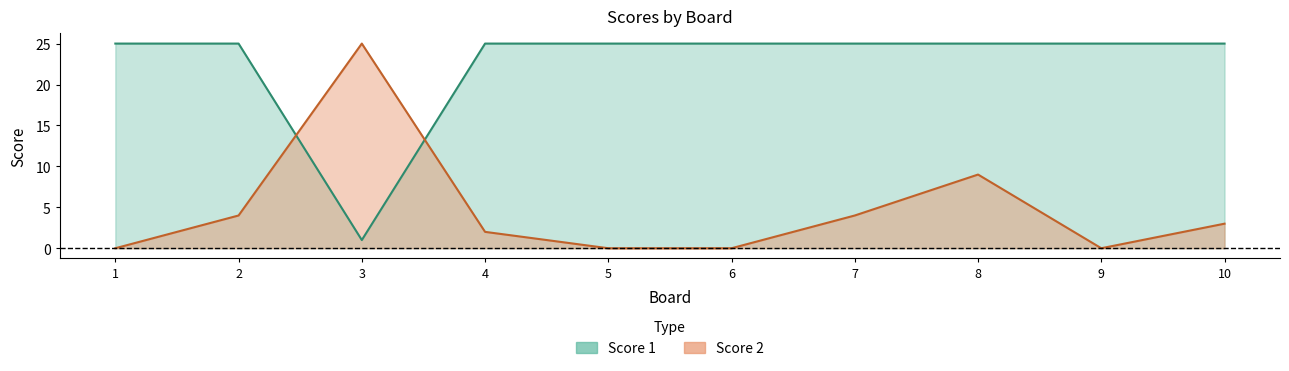

True or false: Score 2 has a value of 9 at 8.

True